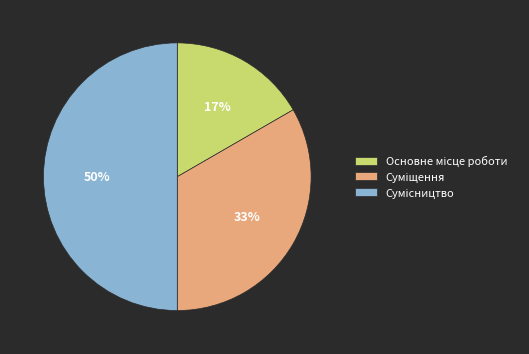

To the nearest percent, what is the average slice percentage?

33%